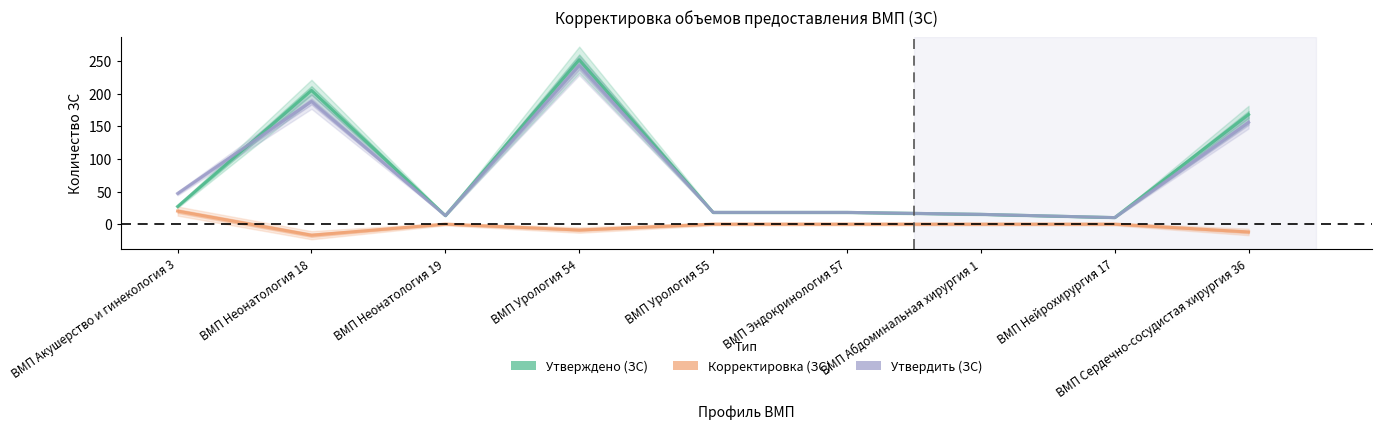

Reading right to left, transcribe all the data shown in this chart.

Утверждено (ЗС): 168	10	15	18	18	252	13	205	27
Корректировка (ЗС): -12	0	0	0	0	-9	0	-17	20
Утвердить (ЗС): 156	10	15	18	18	243	13	188	47